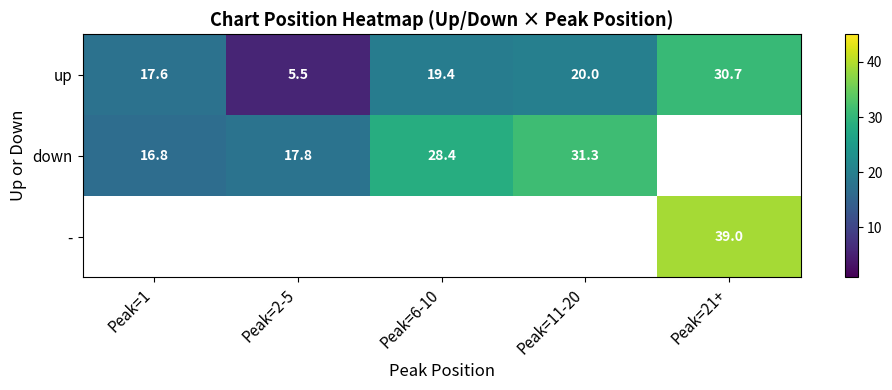

Is it true that up equals 27.3 at Peak=11-20?

False